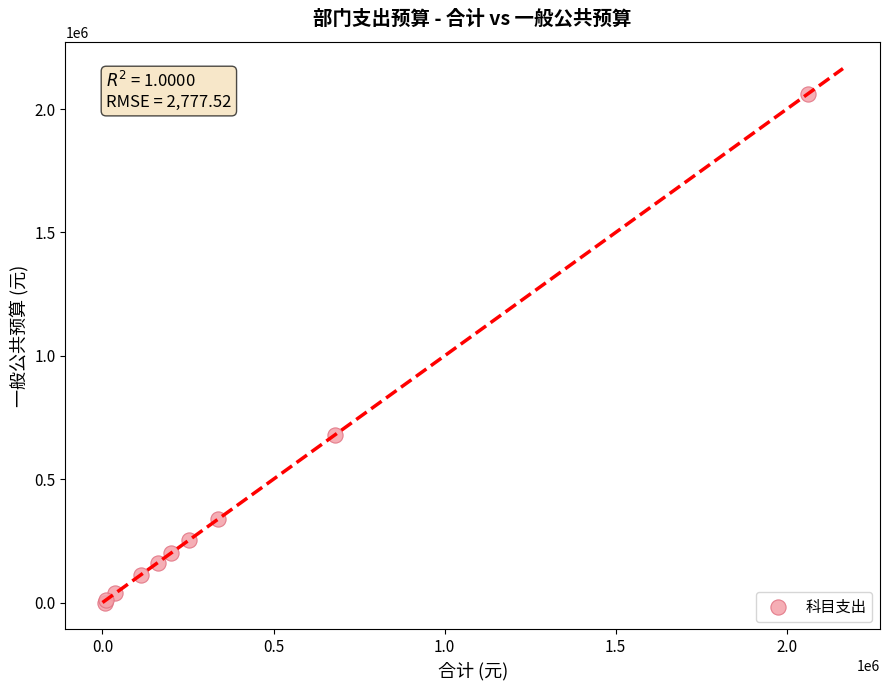

What Y value in the scatter plot is closest to 1030700?

678586.7